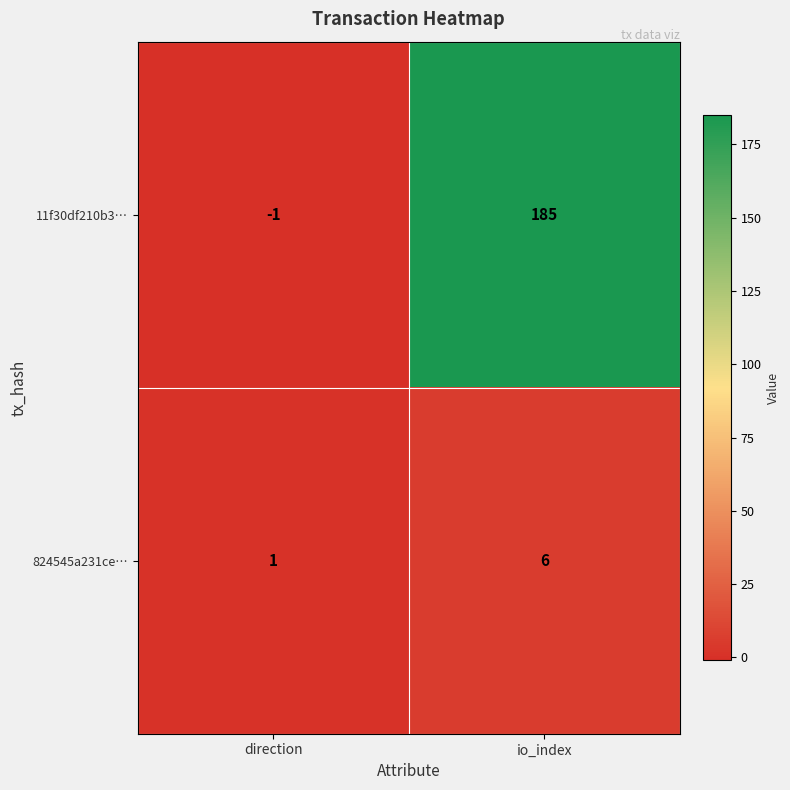

What is the sum of all 824545a231ce… values?

7